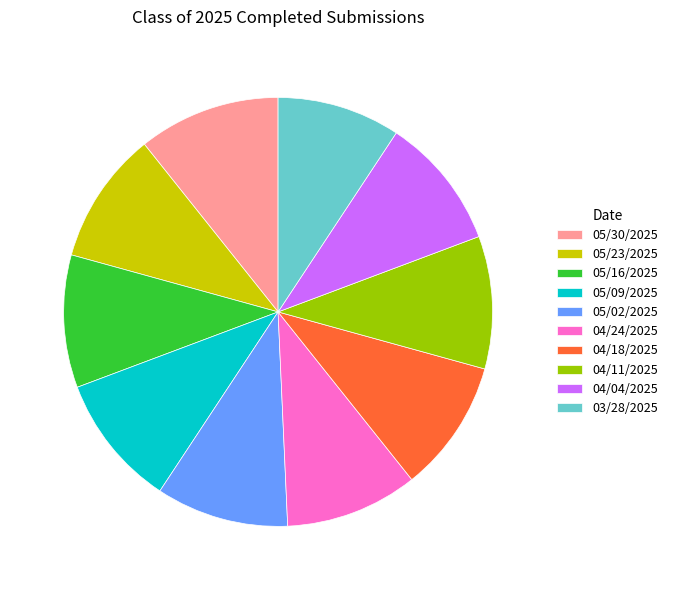

How many segments does this pie chart have?

10